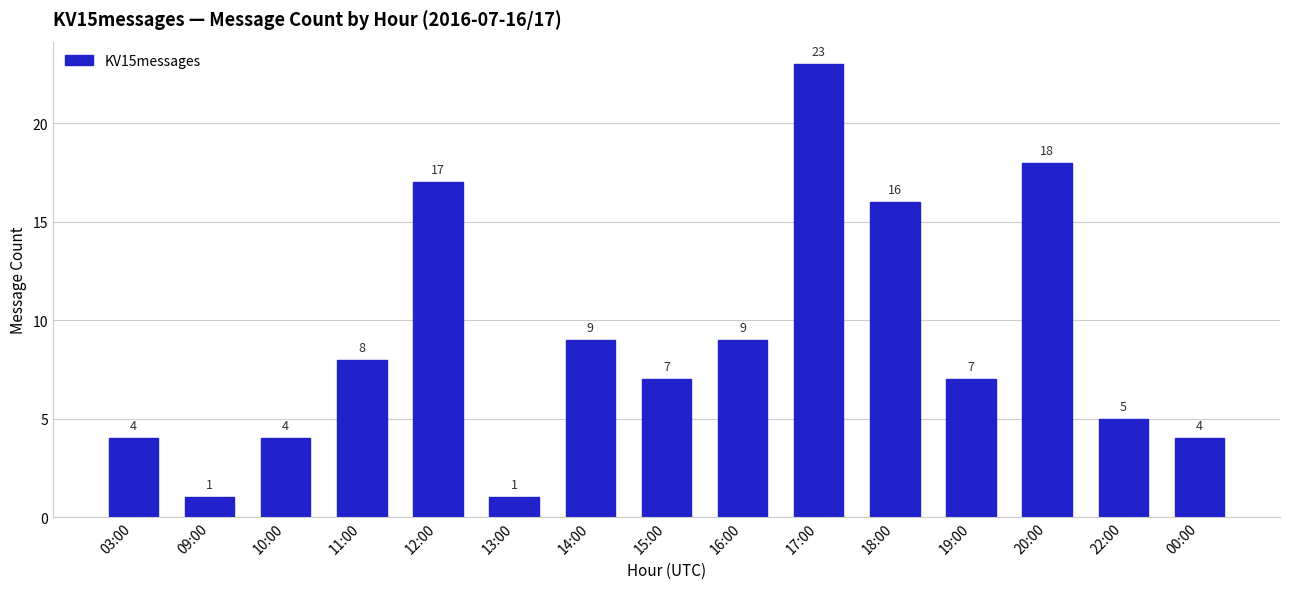

Which has a higher value, 18:00 or 20:00?

20:00